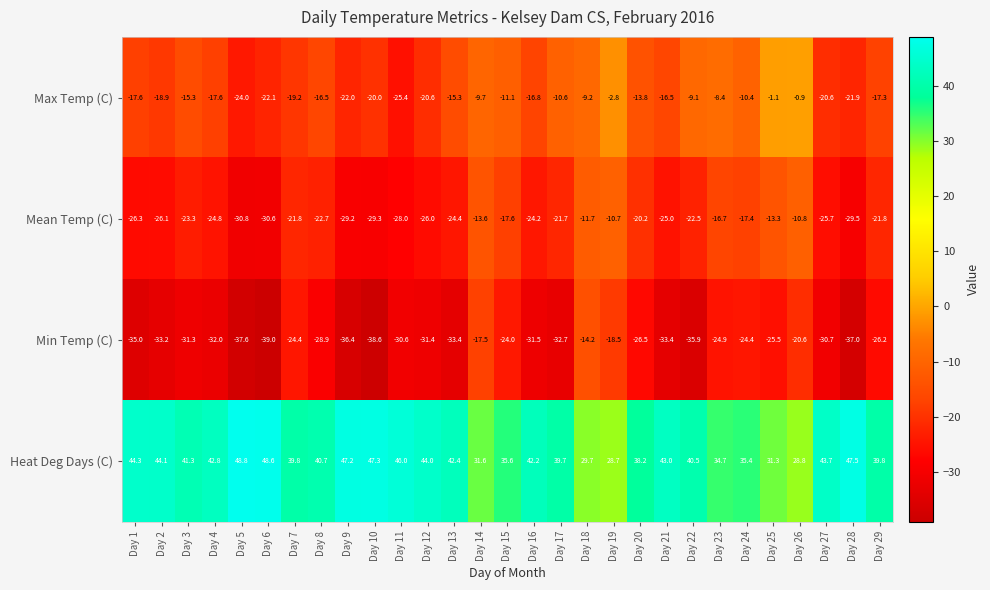

How many data points in Max Temp (C) are less than -16?

16